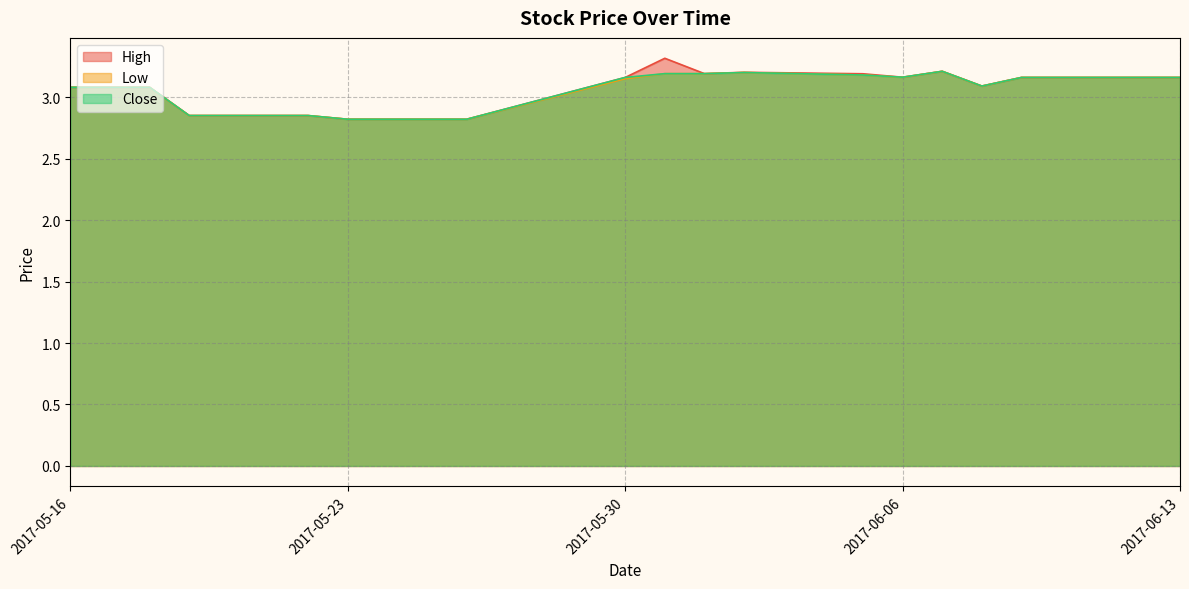

How many lines are shown in the chart?

3